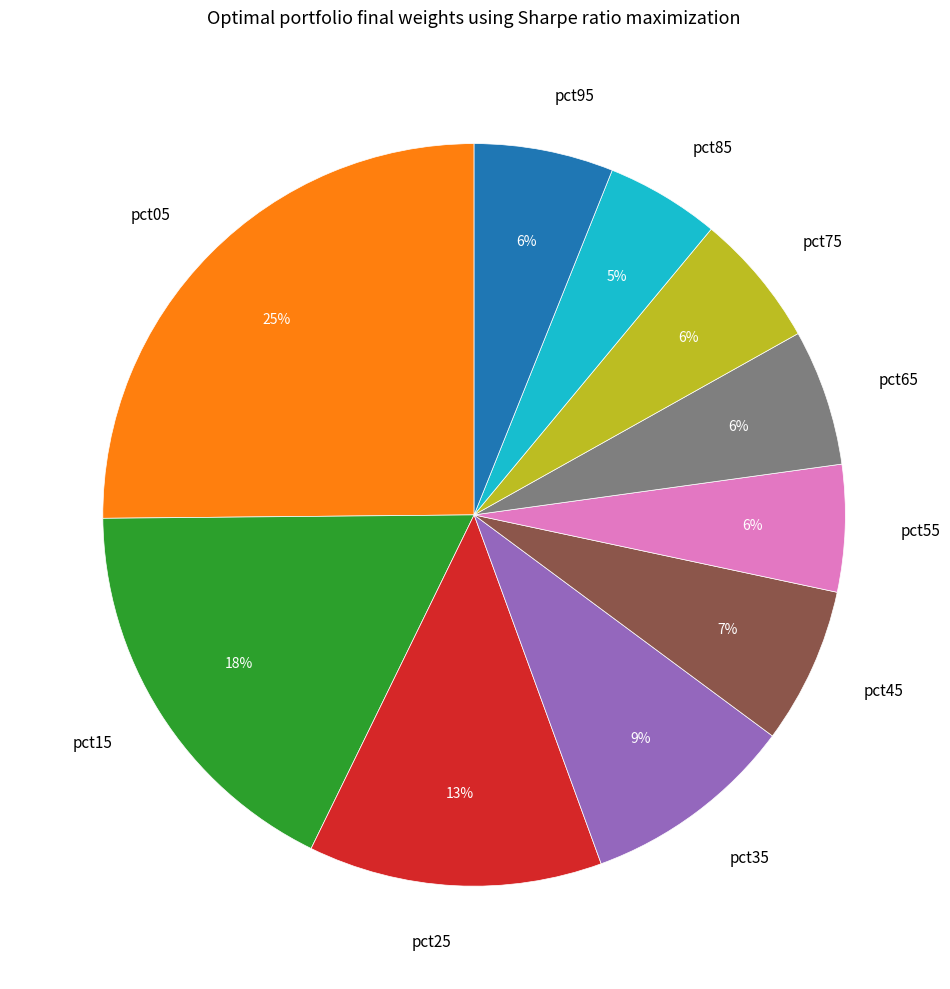

To the nearest percent, what percentage of the pie is pct95?

6%